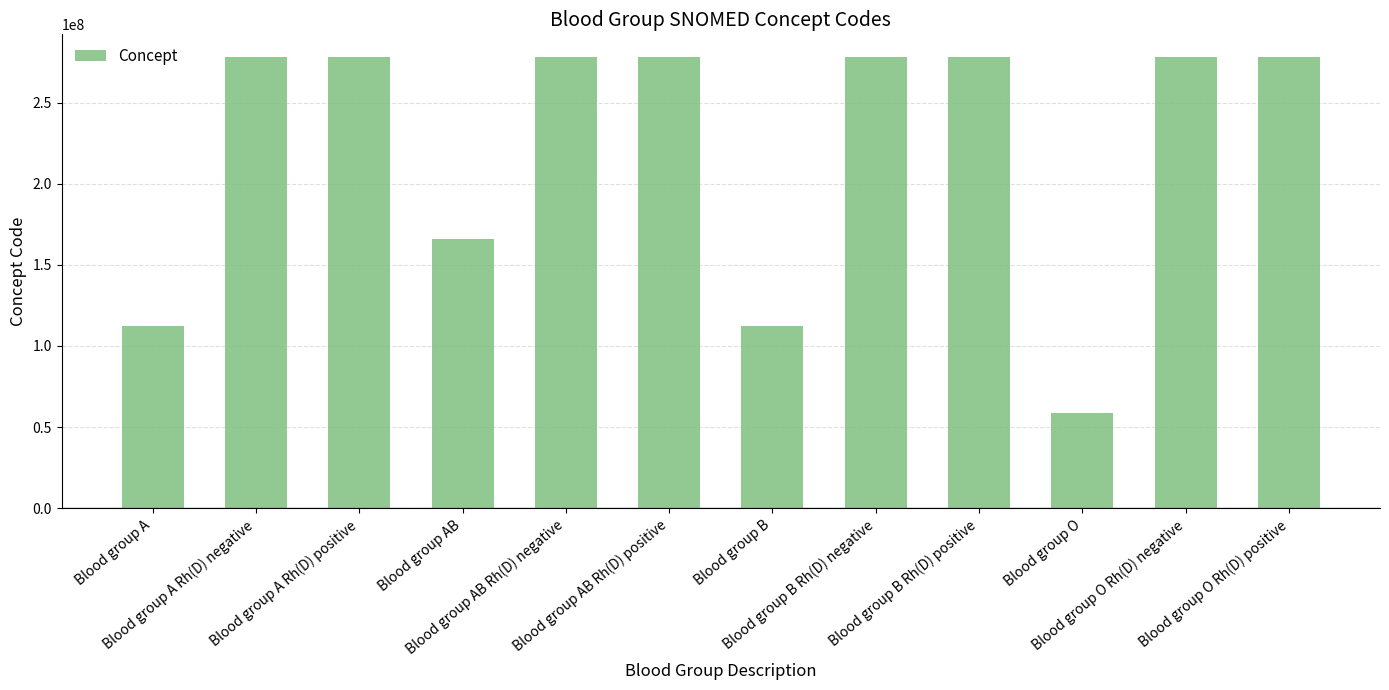

What is the smallest value displayed?

58460004